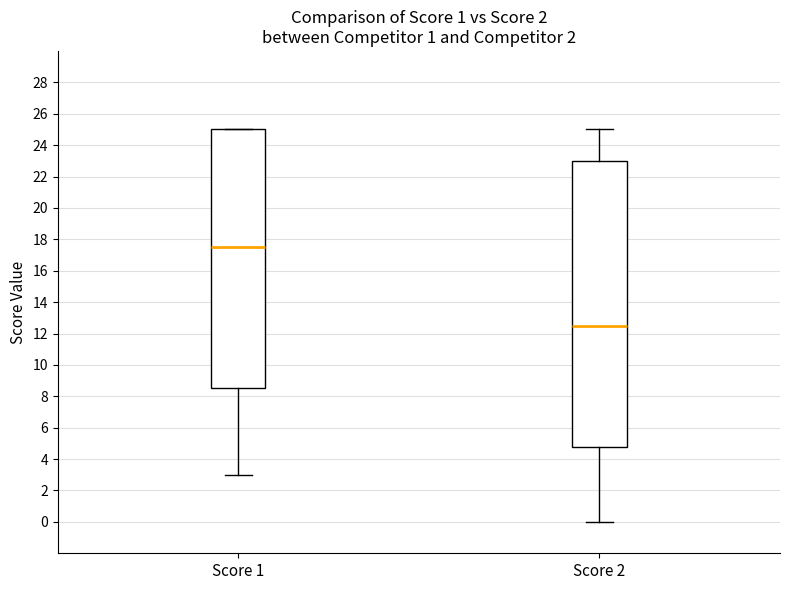

Reading left to right, transcribe this box plot: for each box, give where its median line is, the range the box spans, and where its two whiskers end, as read against the y-axis. The values are not printed on the chart, so give them approximately, as read against the axis.

Score 1: median 17.6, box 8.6 to 25.0, whiskers 3.0 to 25.0
Score 2: median 12.6, box 4.8 to 23.0, whiskers 0.0 to 25.0